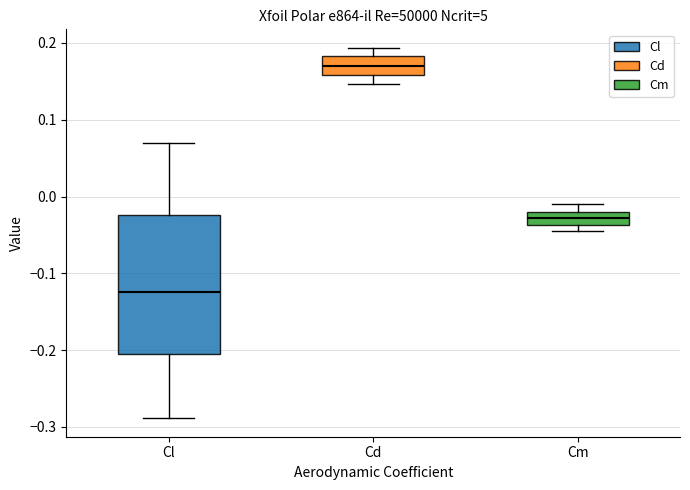

Comparing the boxes themselves (not the whiskers), which one is the tallest?

Cl